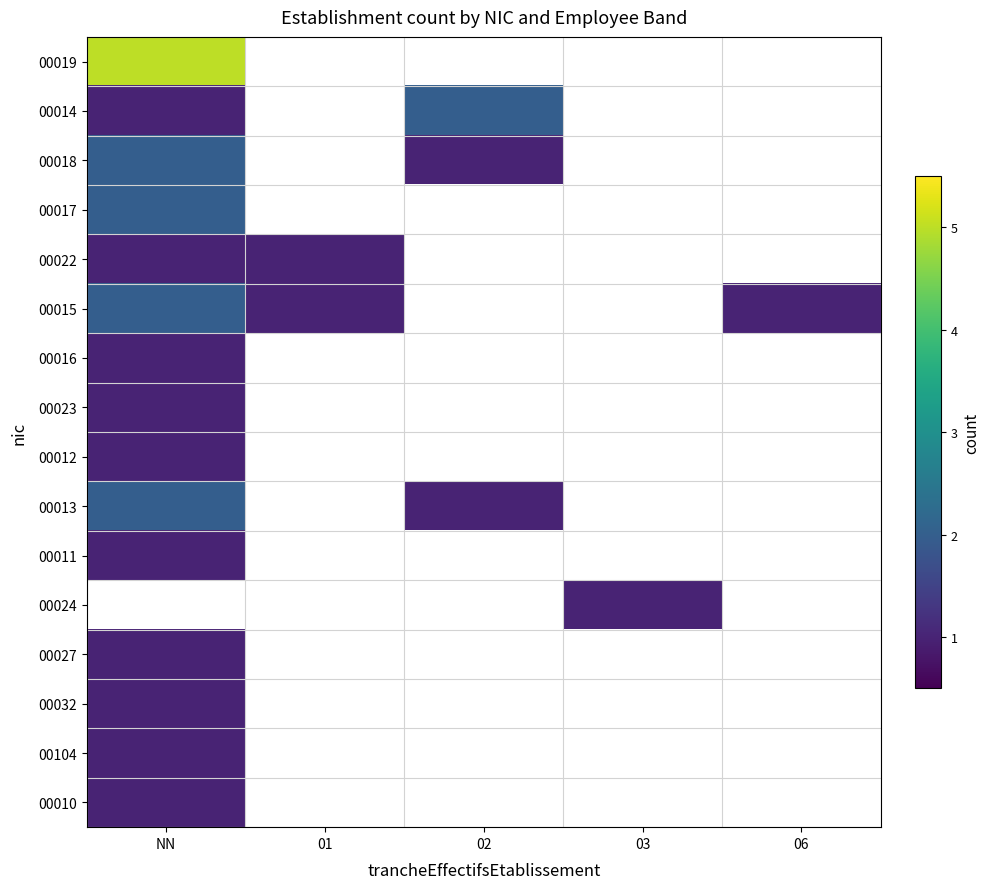

Rank the series at NN from lowest to highest value.

00024, 00014, 00022, 00016, 00023, 00012, 00011, 00027, 00032, 00104, 00010, 00018, 00017, 00015, 00013, 00019